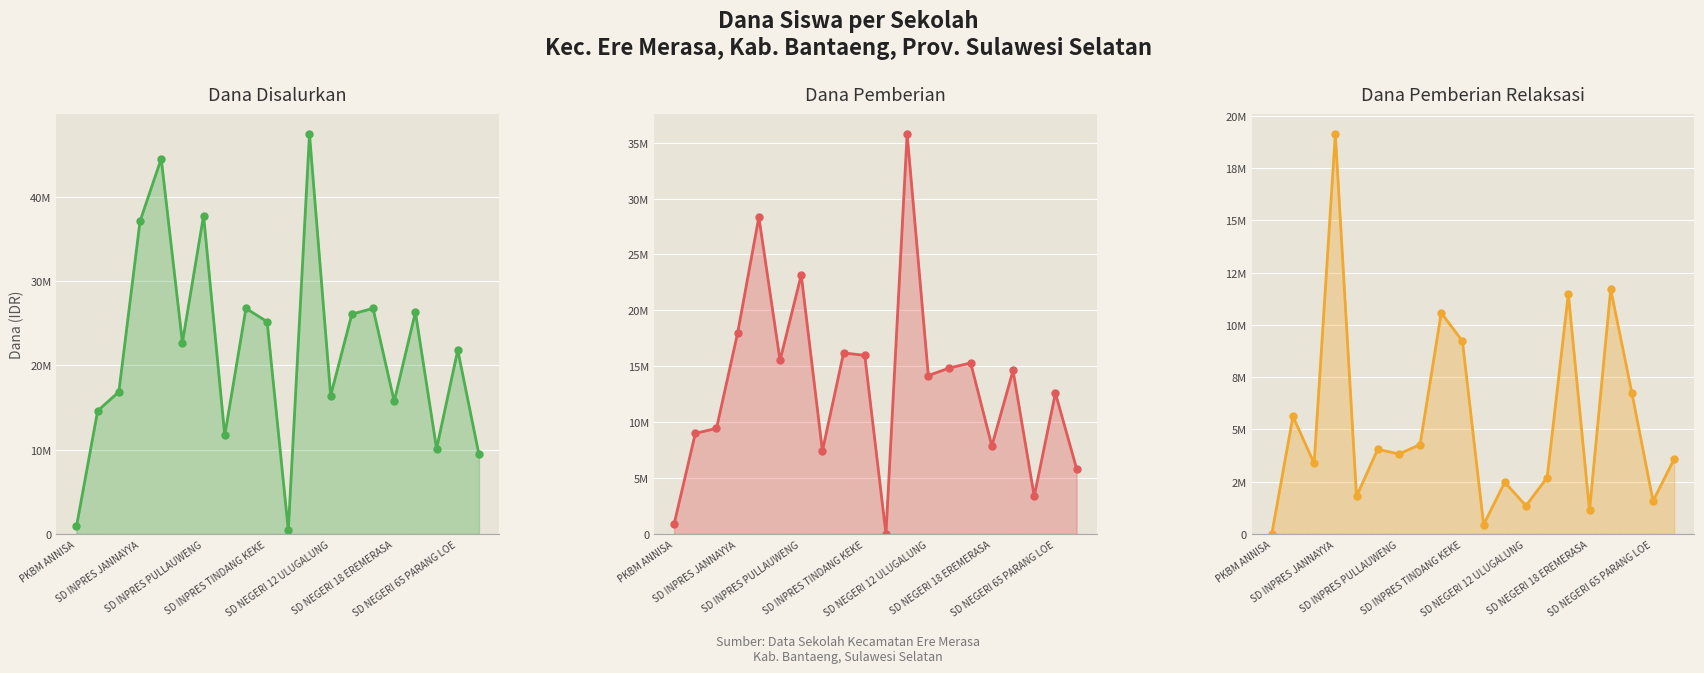

What is the difference between the highest and lowest values at 10?

450000